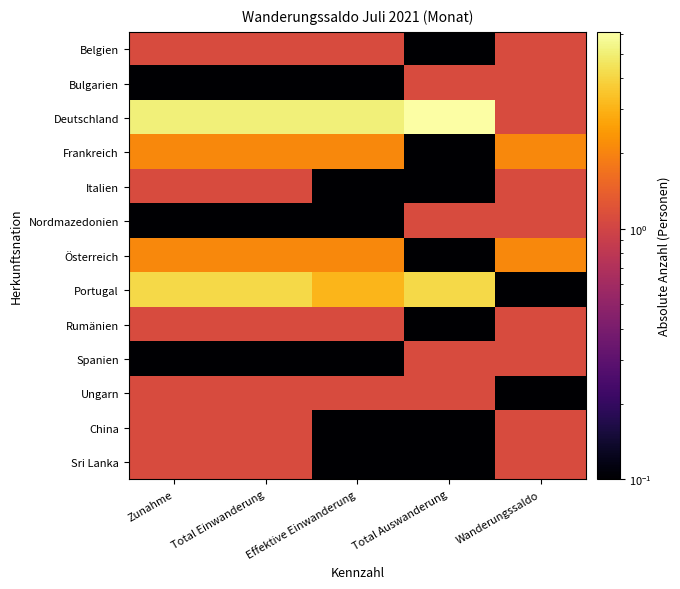

At Total Einwanderung, list the series in order from smallest to largest.

Bulgarien, Nordmazedonien, Spanien, Belgien, Italien, Rumänien, Ungarn, China, Sri Lanka, Frankreich, Österreich, Portugal, Deutschland